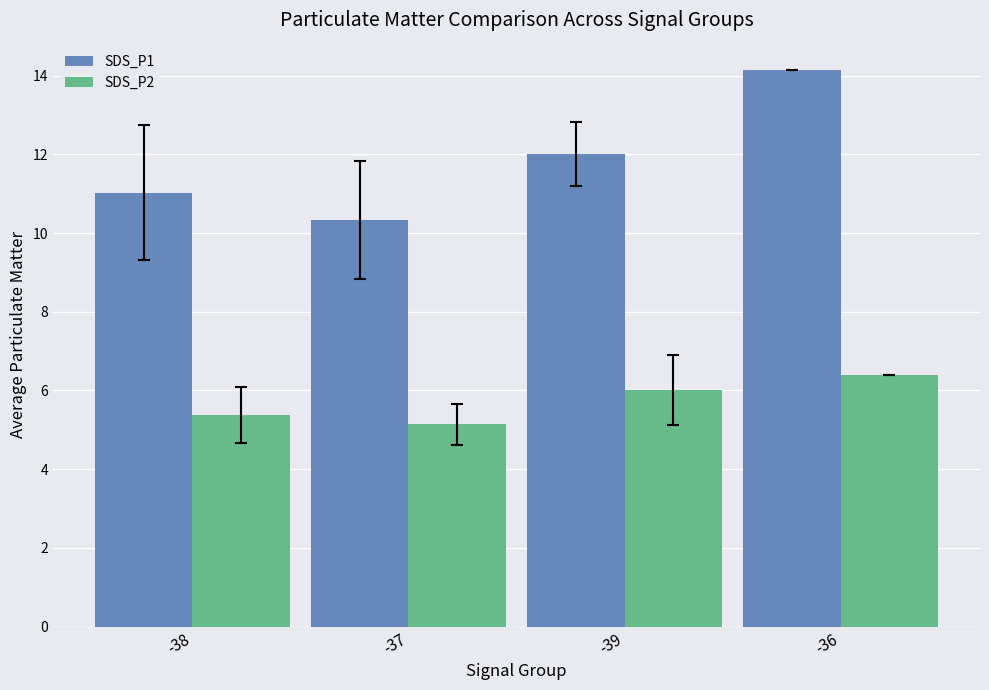

Between -39 and -36, which series saw the biggest shift?

SDS_P1